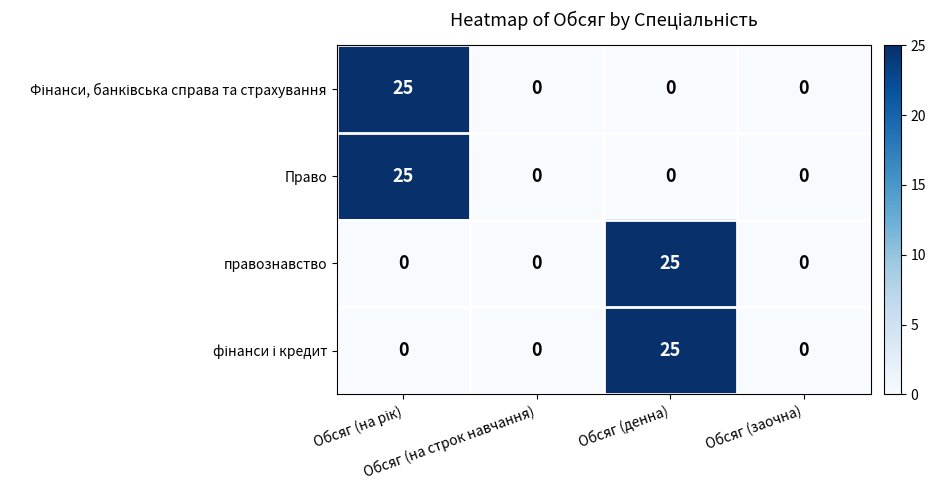

What is the greatest value displayed?

25